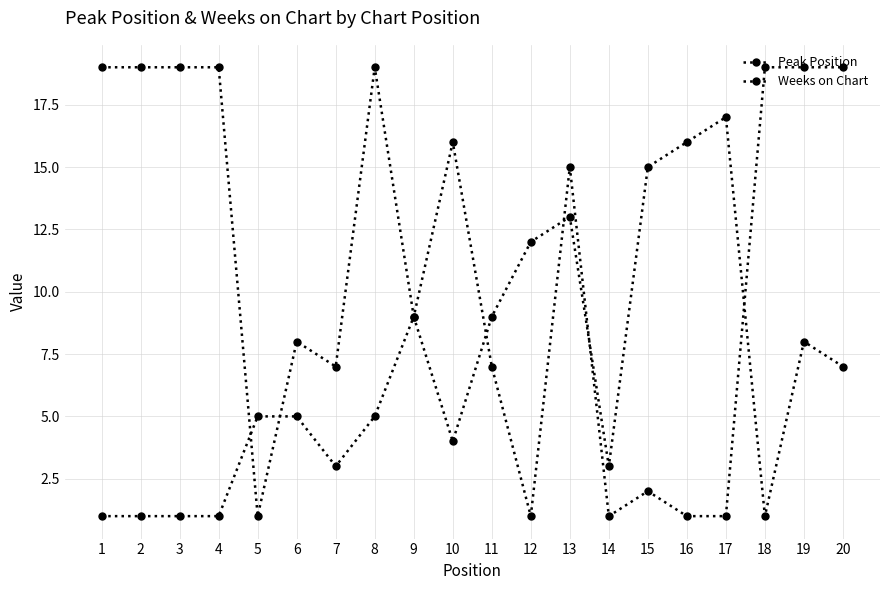

Rank the categories by Weeks on Chart value from highest to lowest.

1, 2, 3, 4, 8, 18, 19, 20, 10, 13, 9, 6, 7, 11, 15, 5, 12, 14, 16, 17